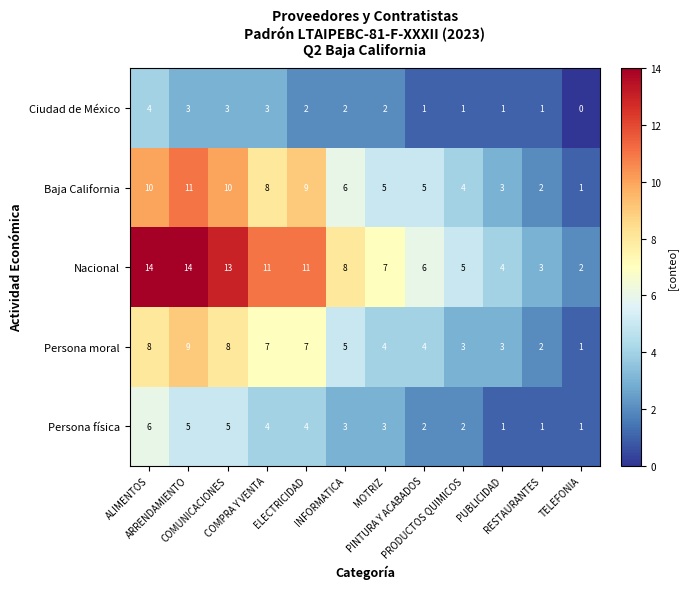

What is the highest value of the Ciudad de México series?

4